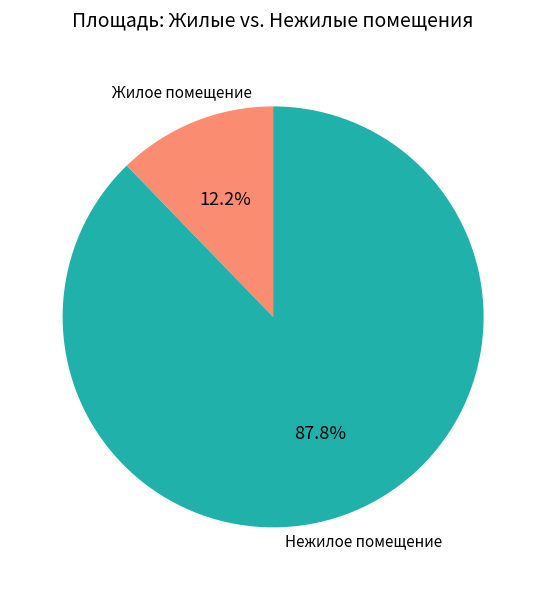

Is there a majority slice in this chart?

Yes